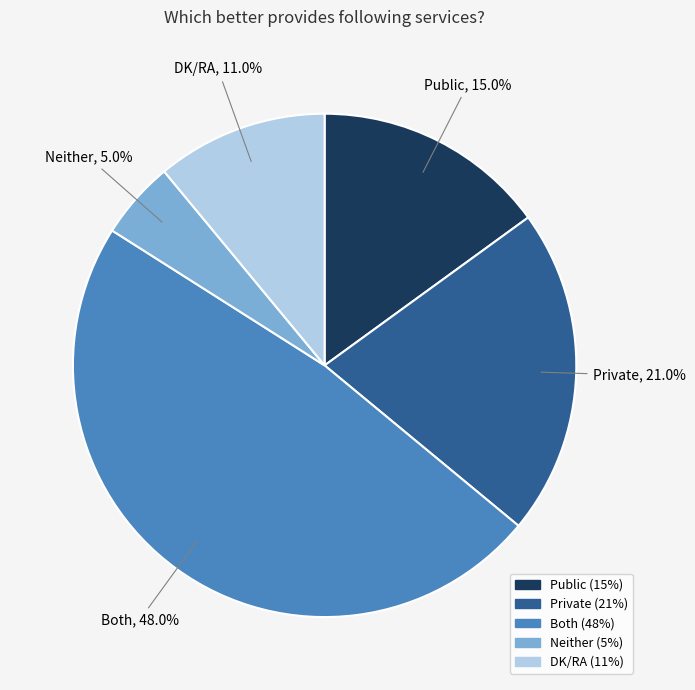

How many segments does this pie chart have?

5